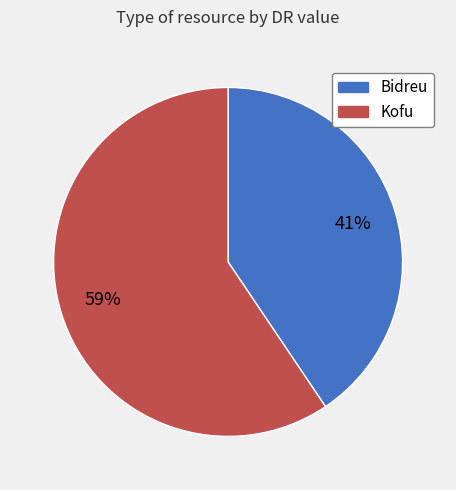

Rank the categories by value from highest to lowest.

Kofu, Bidreu